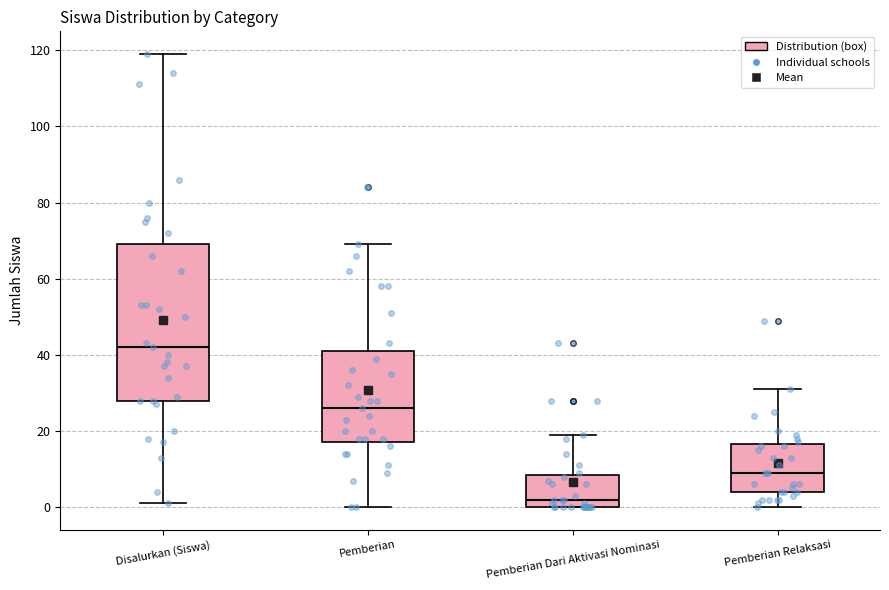

Which box has the lowest median line?

Pemberian Dari Aktivasi Nominasi